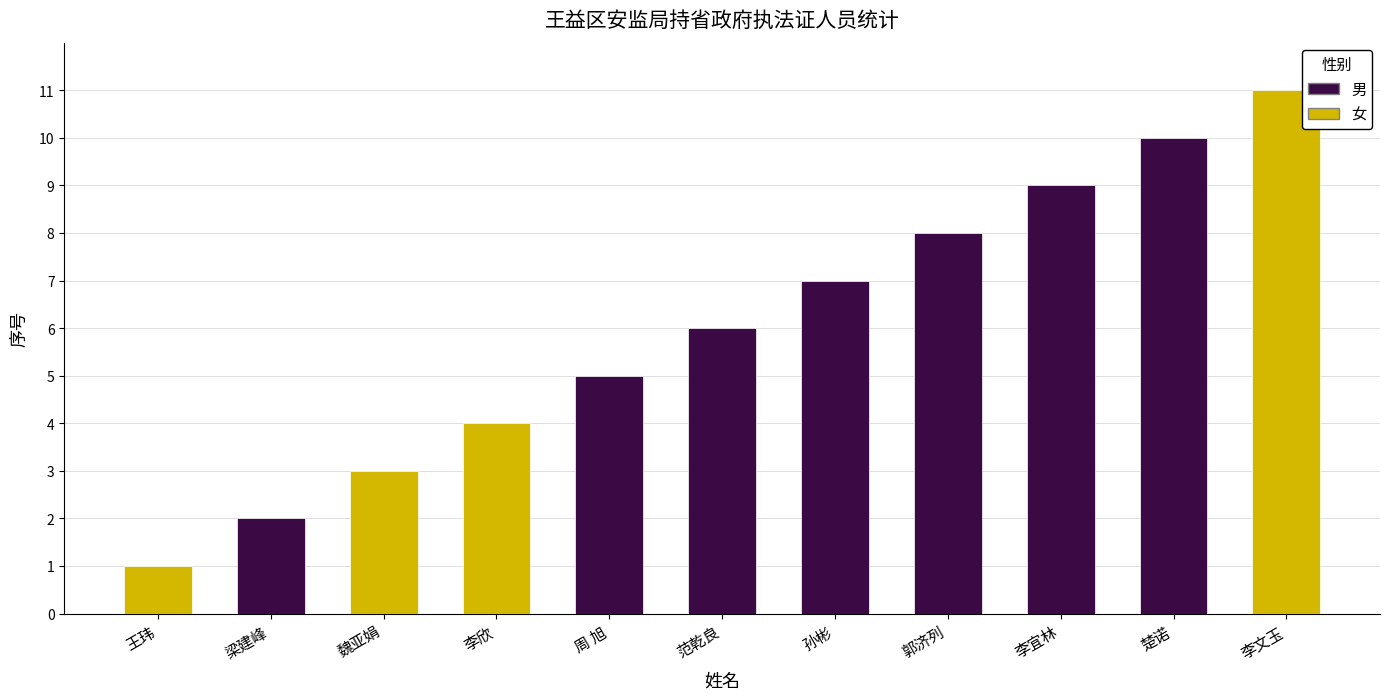

Is it true that 男 equals 0 at 魏亚娟?

True